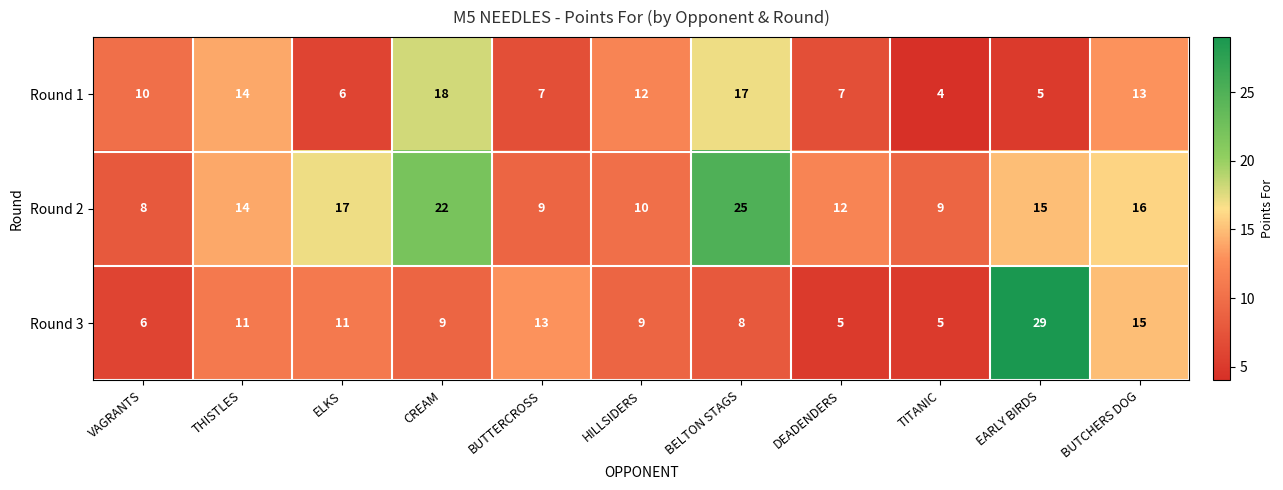

What is the approximate value of Round 2 at THISTLES, to the nearest 5?

15